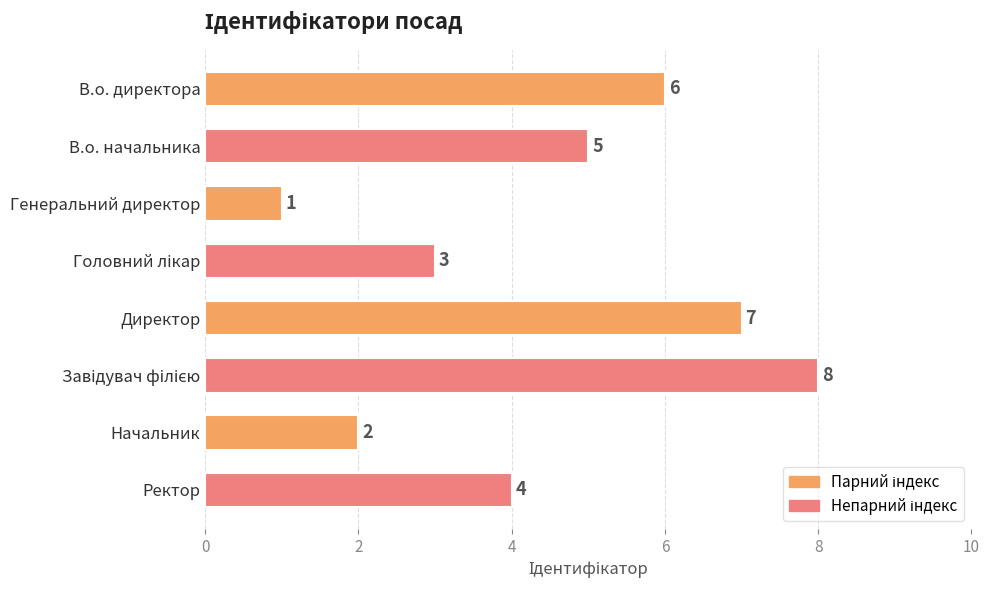

What is the greatest value displayed?

8